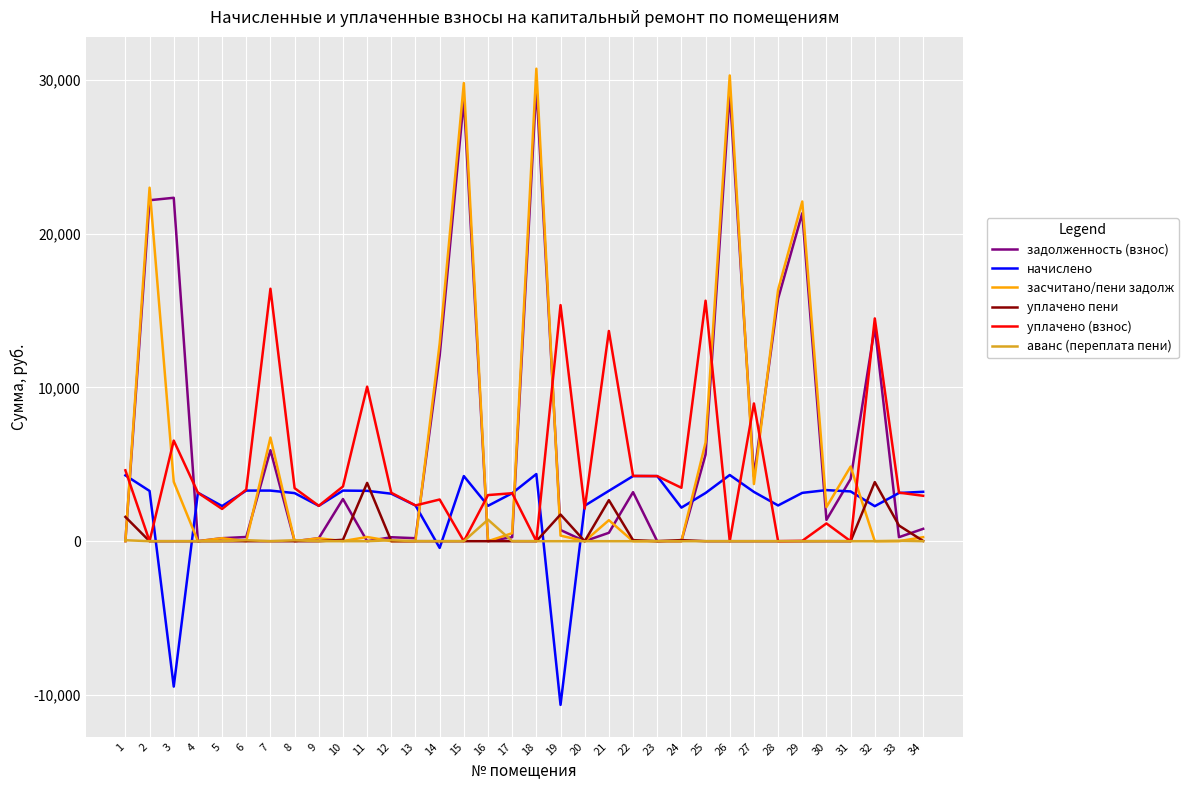

Rank the series by their maximum value, from lowest to highest.

аванс (переплата пени), уплачено пени, начислено, уплачено (взнос), задолженность (взнос), засчитано/пени задолж